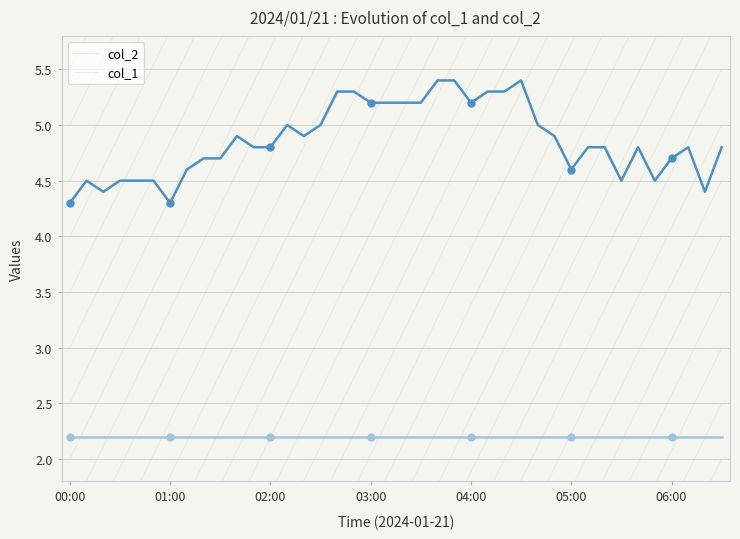

What is the minimum value for col_2?

4.3